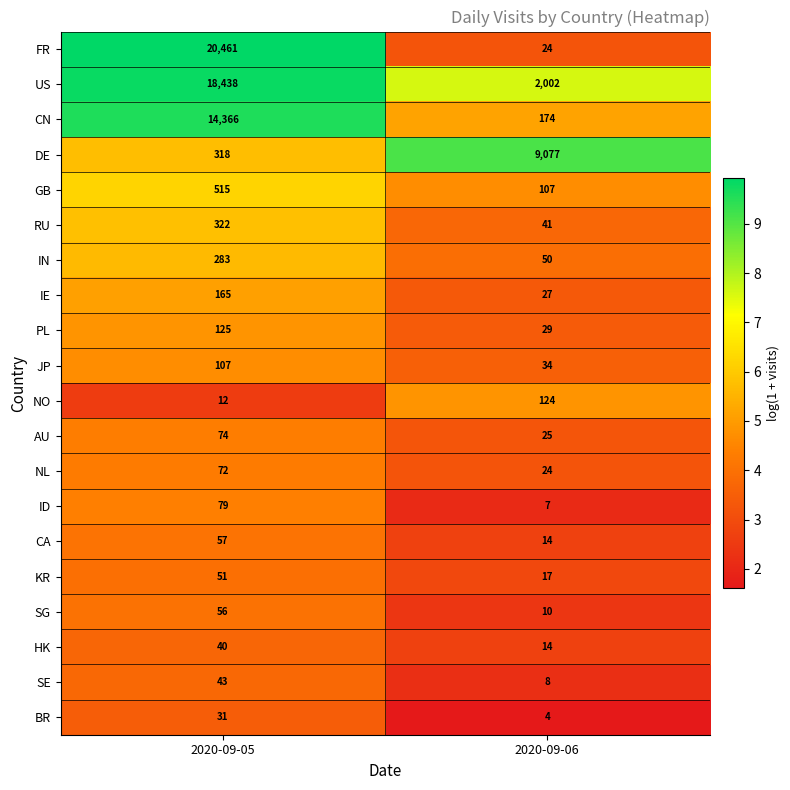

What value does the SG series have at 2020-09-05, to the nearest 5?

55